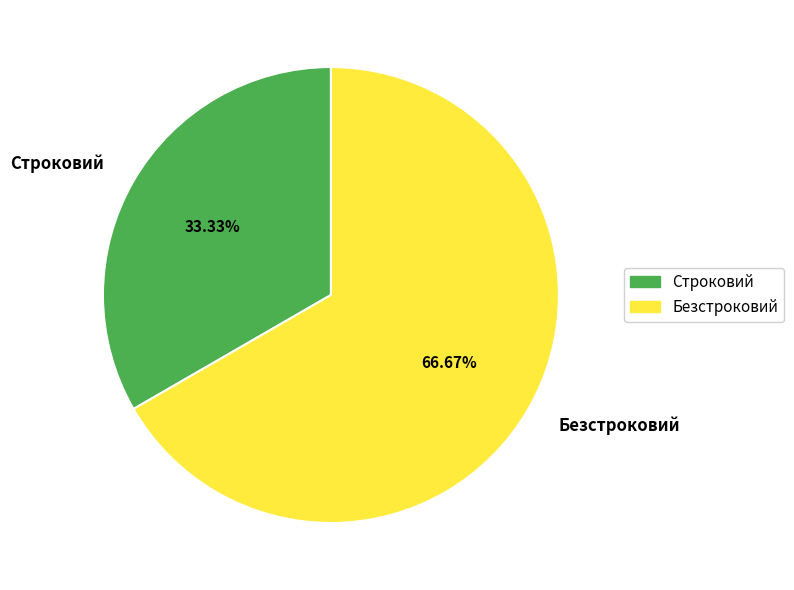

To the nearest percent, what is the difference between the Безстроковий and Строковий slice percentages?

33%